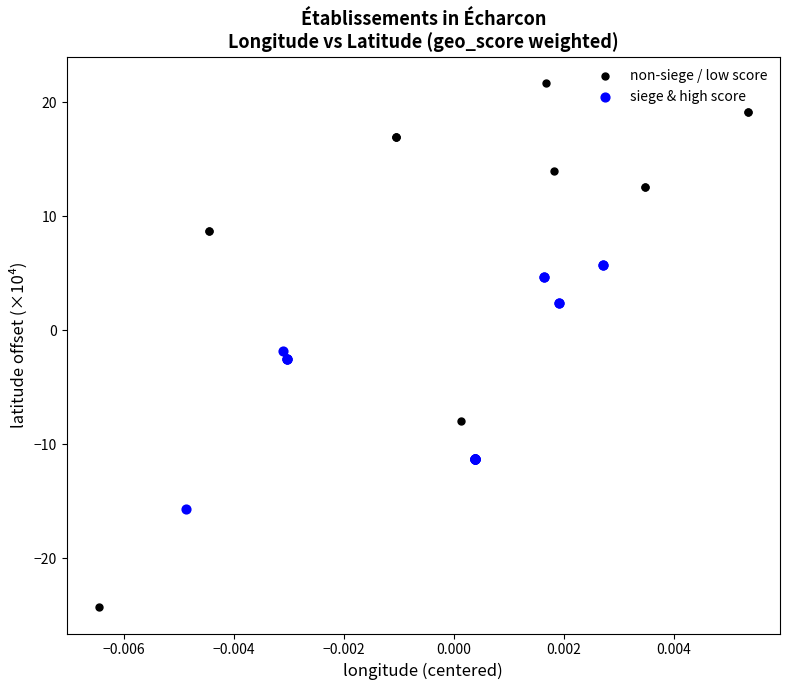

Which series has the widest spread of Y values?

non-siege / low score